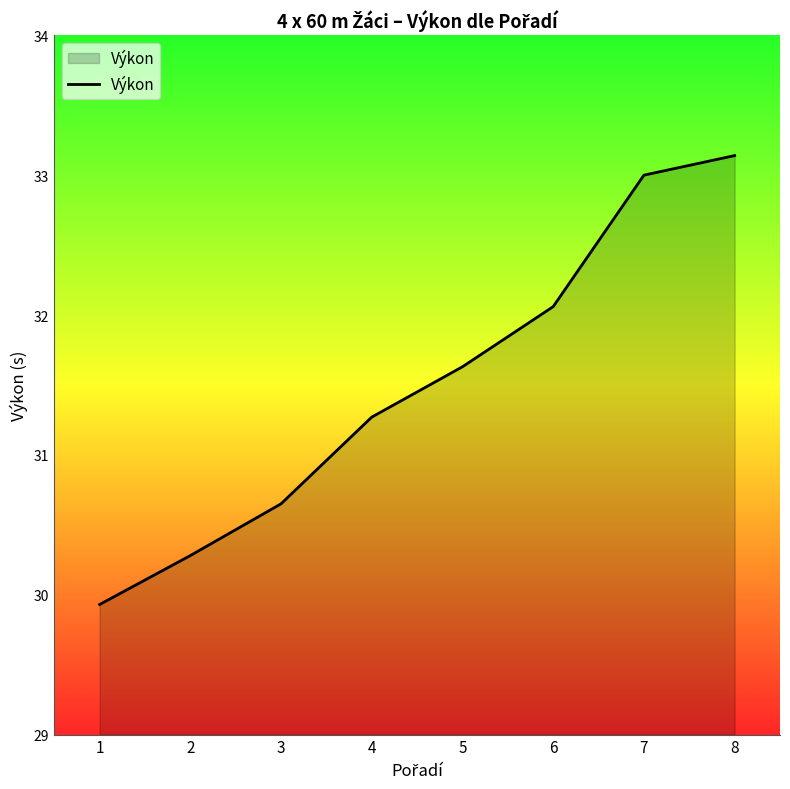

What is the ratio of the value at 7 to the value at 6?

1.0